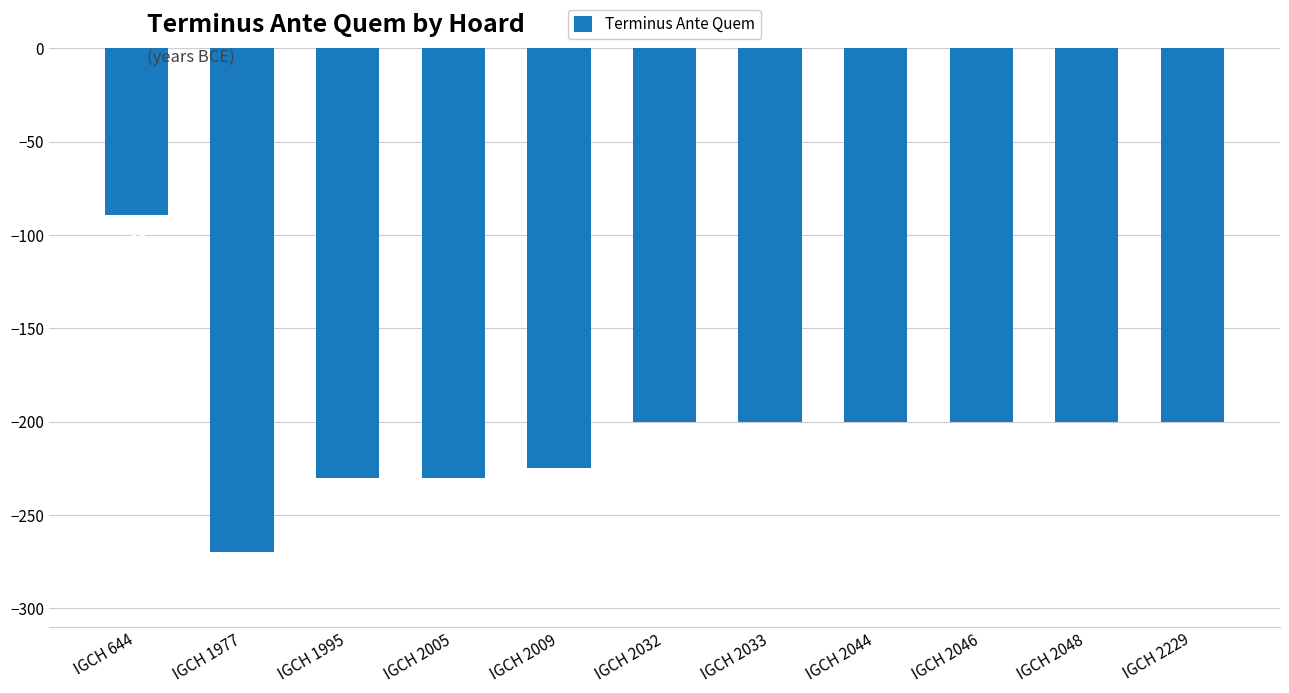

True or false: the data shows -350 at IGCH 2032.

False